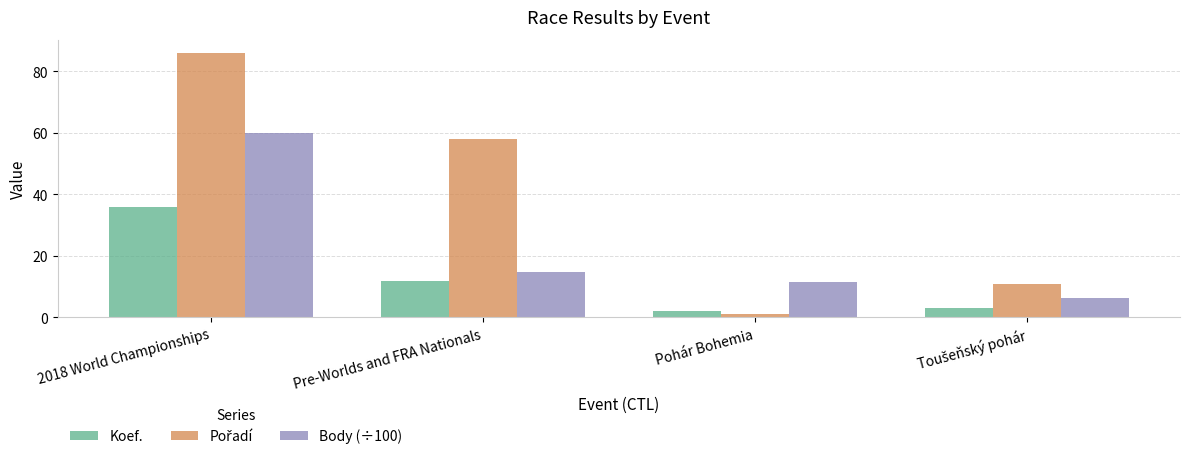

What is the difference between the maximum and minimum values in the Koef. series?

34.0